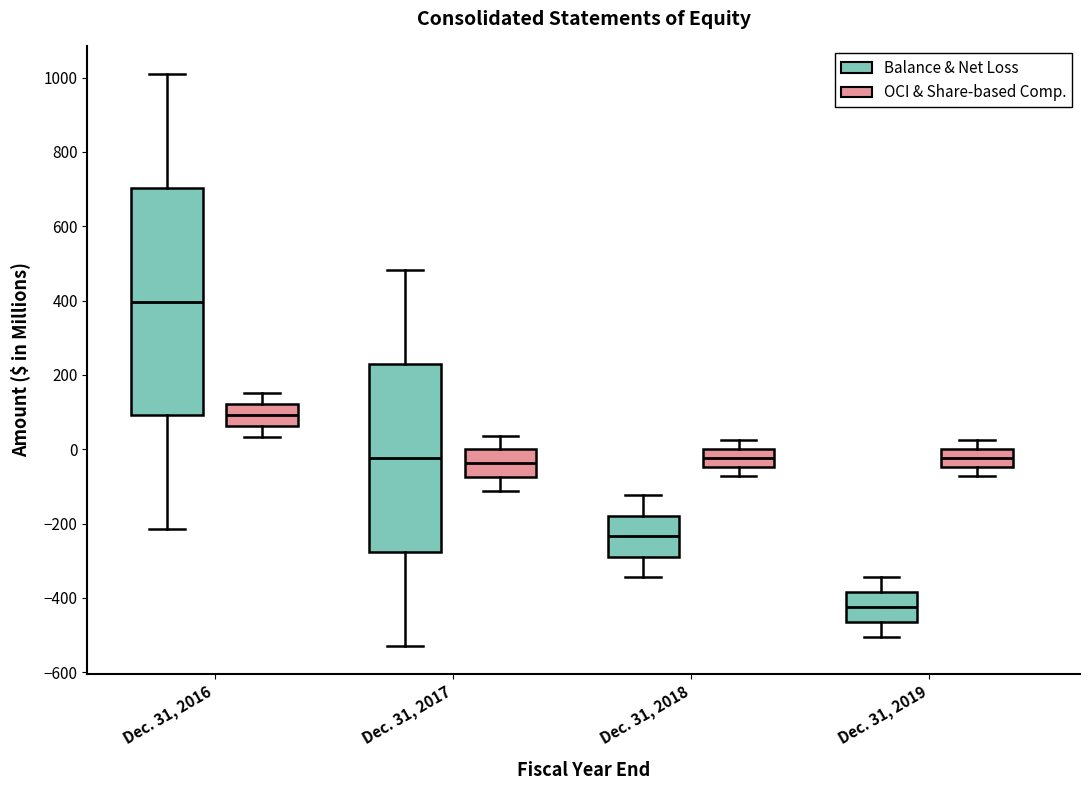

Reading left to right, transcribe this box plot: for each box, give where its median line is, the range the box spans, and where its two whiskers end, as read against the y-axis. The values are not printed on the chart, so give them approximately, as read against the axis.

Dec. 31, 2016 (Balance & Net Loss): median 400, box 100 to 700, whiskers -220 to 1000
Dec. 31, 2016 (OCI & Share-based Comp.): median 100, box 60 to 120, whiskers 40 to 160
Dec. 31, 2017 (Balance & Net Loss): median -20, box -280 to 220, whiskers -520 to 480
Dec. 31, 2017 (OCI & Share-based Comp.): median -40, box -80 to 0, whiskers -120 to 40
Dec. 31, 2018 (Balance & Net Loss): median -240, box -280 to -180, whiskers -340 to -120
Dec. 31, 2018 (OCI & Share-based Comp.): median -20, box -40 to 0, whiskers -80 to 20
Dec. 31, 2019 (Balance & Net Loss): median -420, box -460 to -380, whiskers -500 to -340
Dec. 31, 2019 (OCI & Share-based Comp.): median -20, box -40 to 0, whiskers -80 to 20